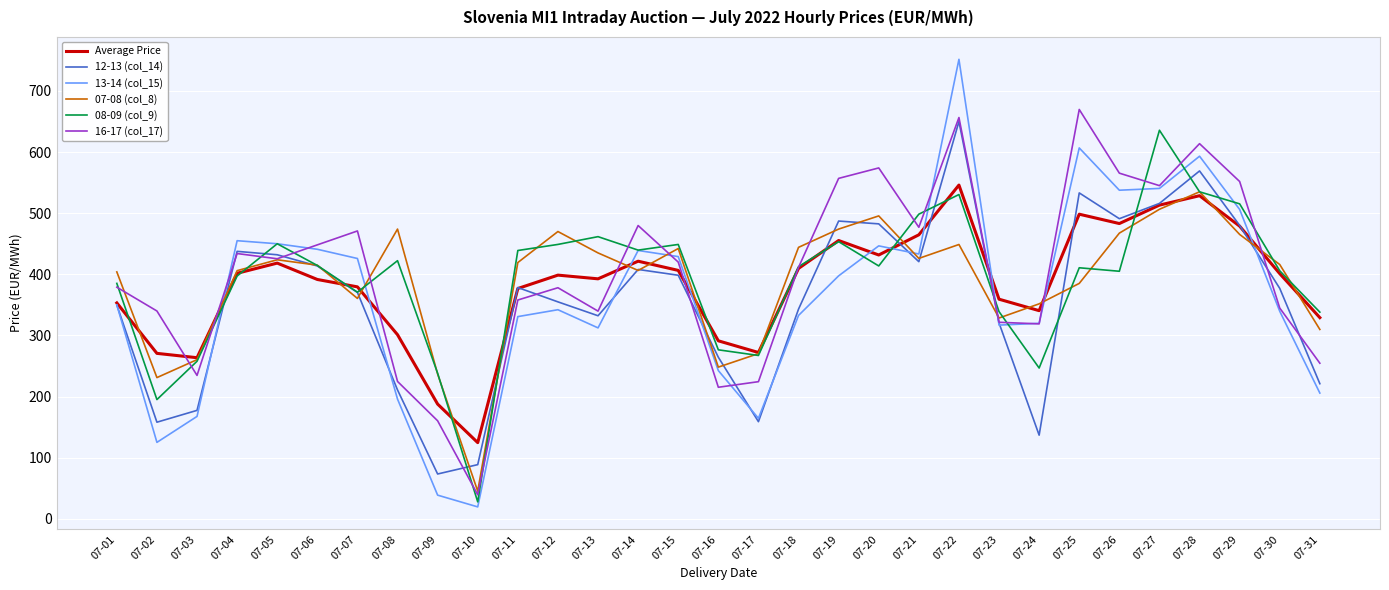

List the series in order of their peak value, lowest first.

07-08 (col_8), Average Price, 08-09 (col_9), 12-13 (col_14), 16-17 (col_17), 13-14 (col_15)